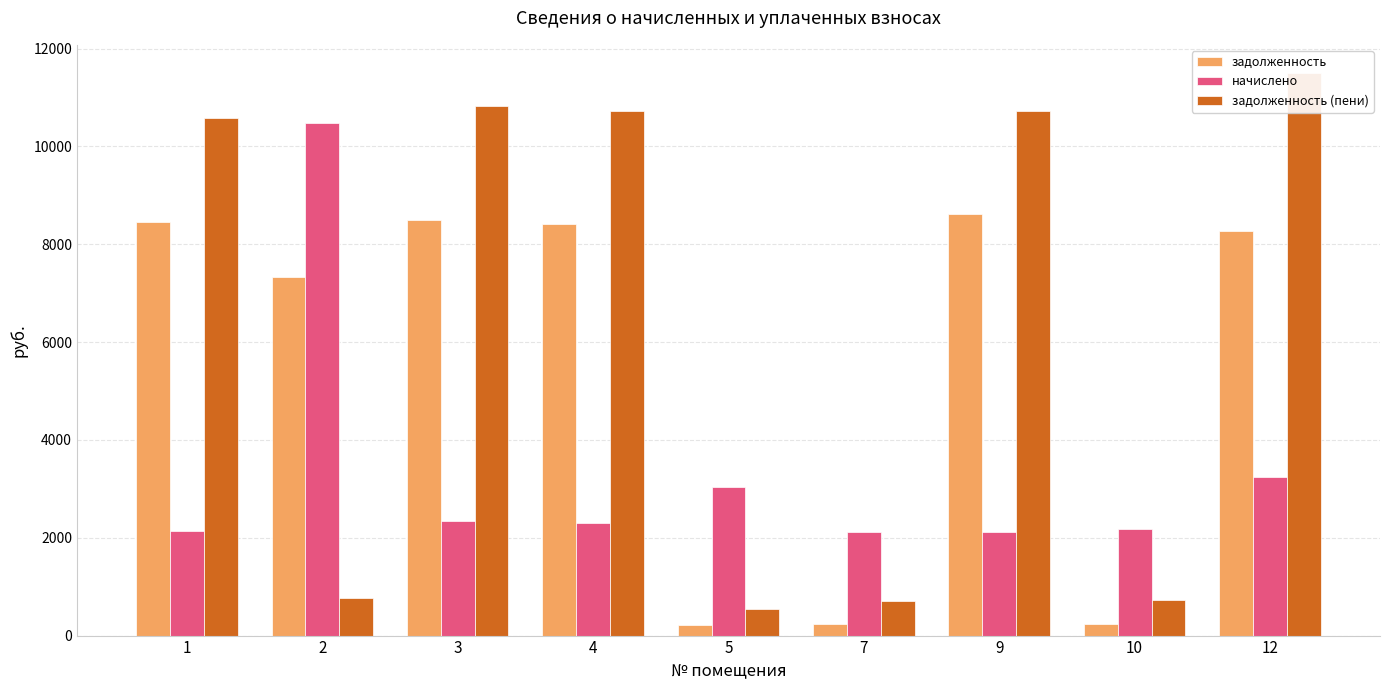

The начислено series shows 730.4 at 5. True or false?

False